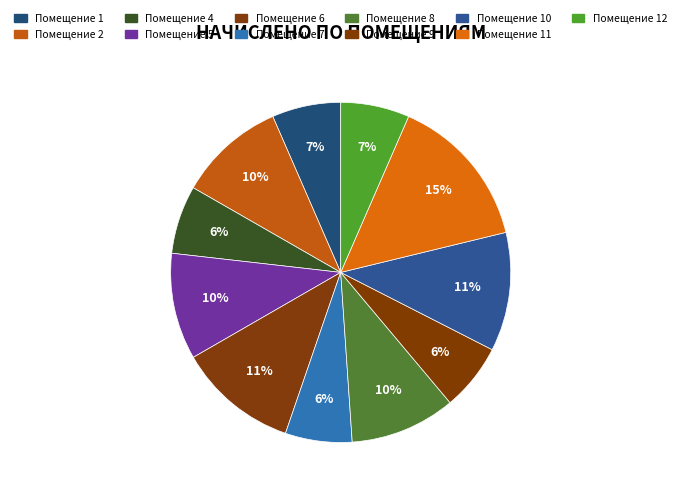

Is there a majority slice in this chart?

No